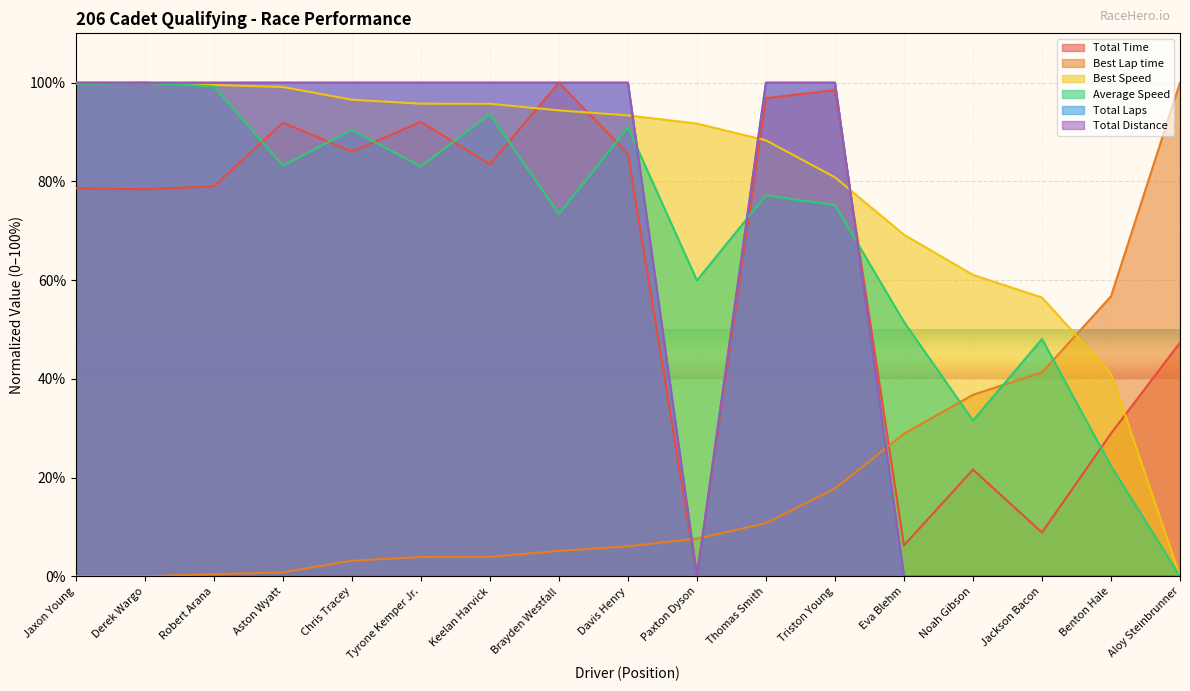

What is the label of the 10th point from the right?

Brayden Westfall